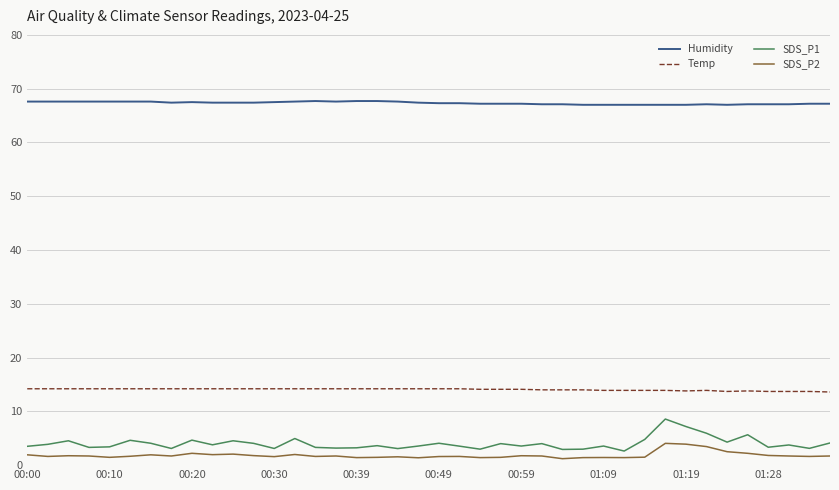

Which series has the largest range (max minus min)?

SDS_P1